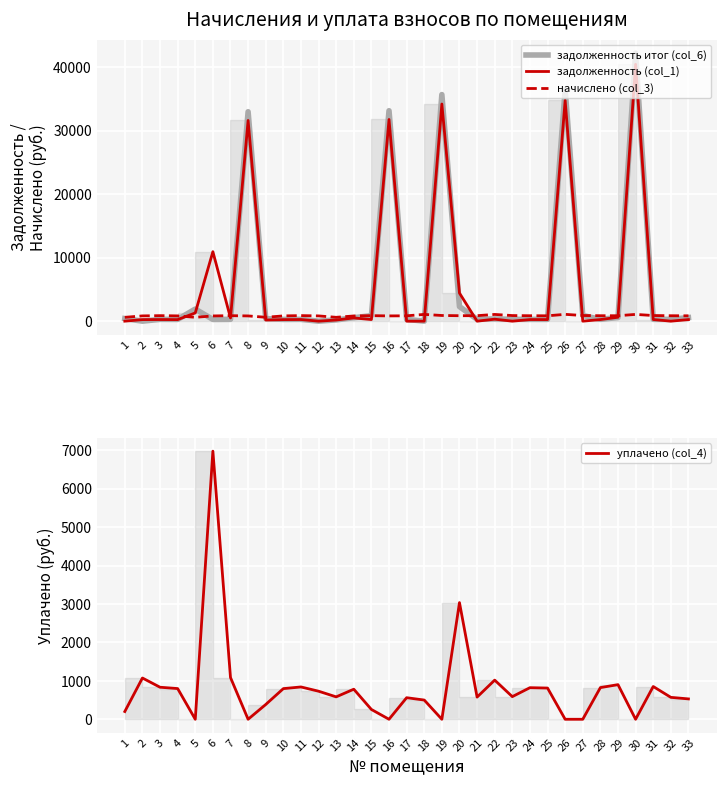

Count the number of categories in the chart.

33